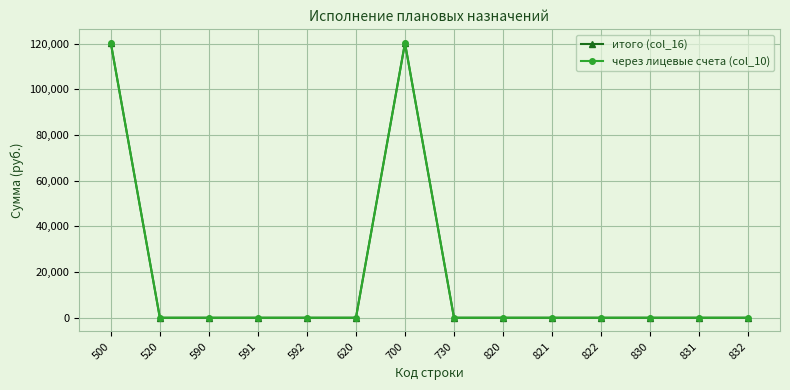

What is the difference between the maximum and minimum values in the итого (col_16) series?

120212.6